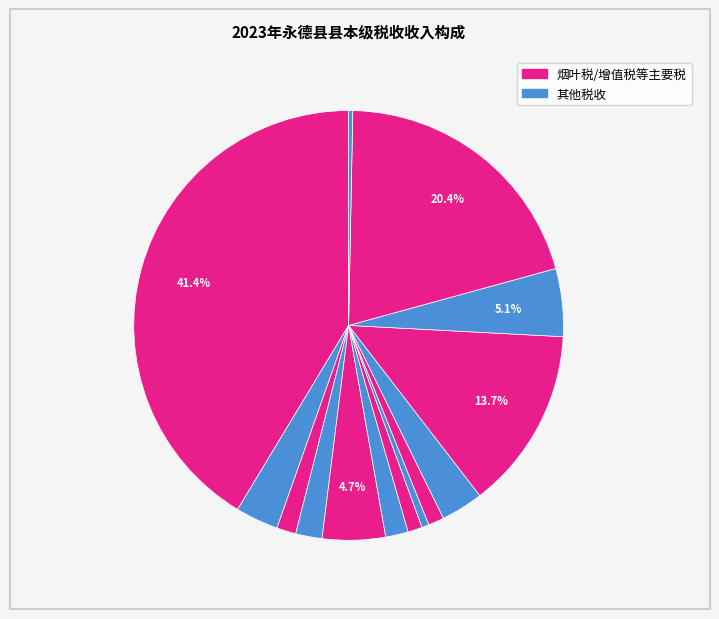

Count the number of slices in the pie.

14